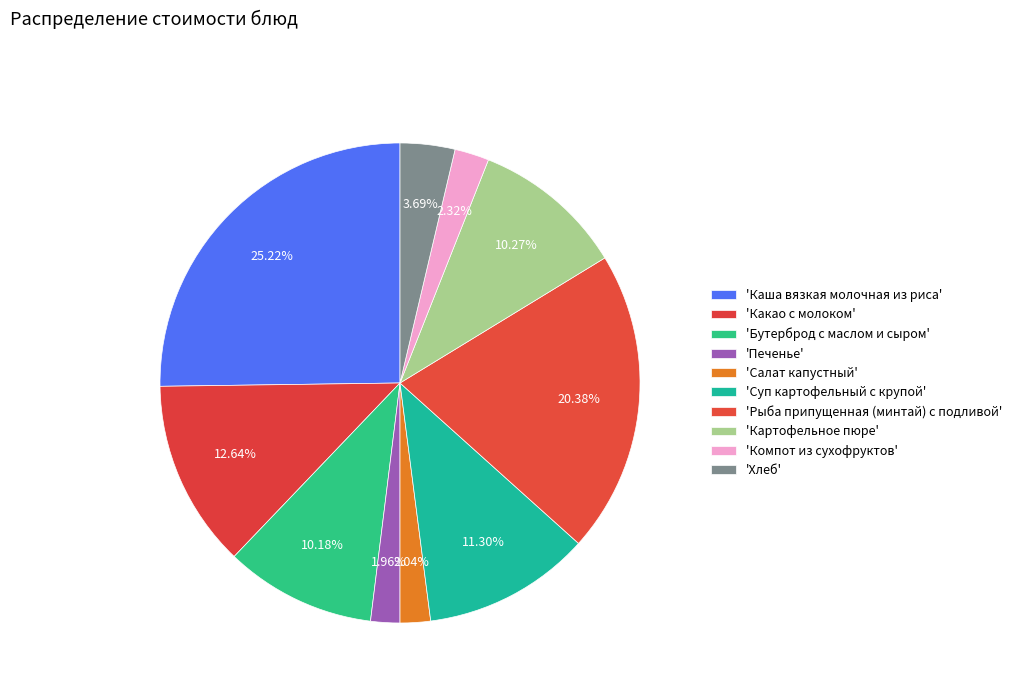

How many segments does this pie chart have?

10